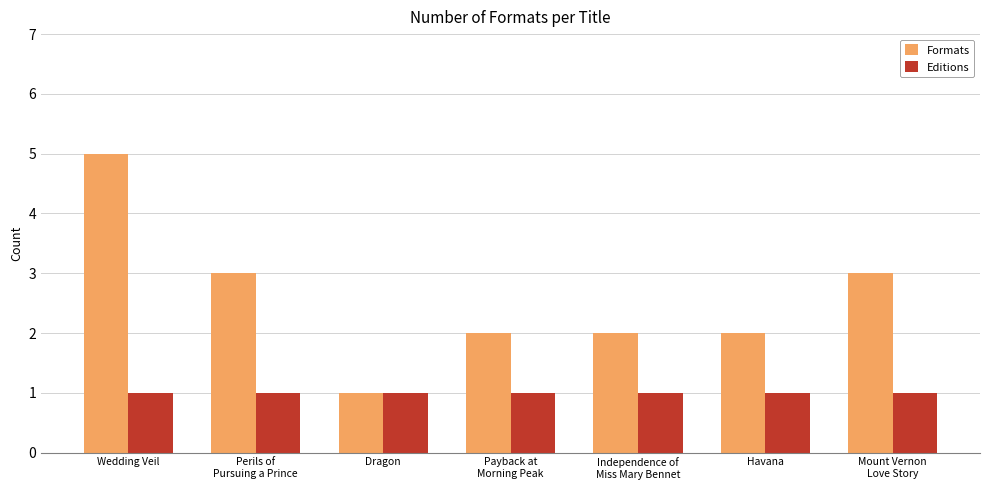

What is the maximum value shown in the chart?

5